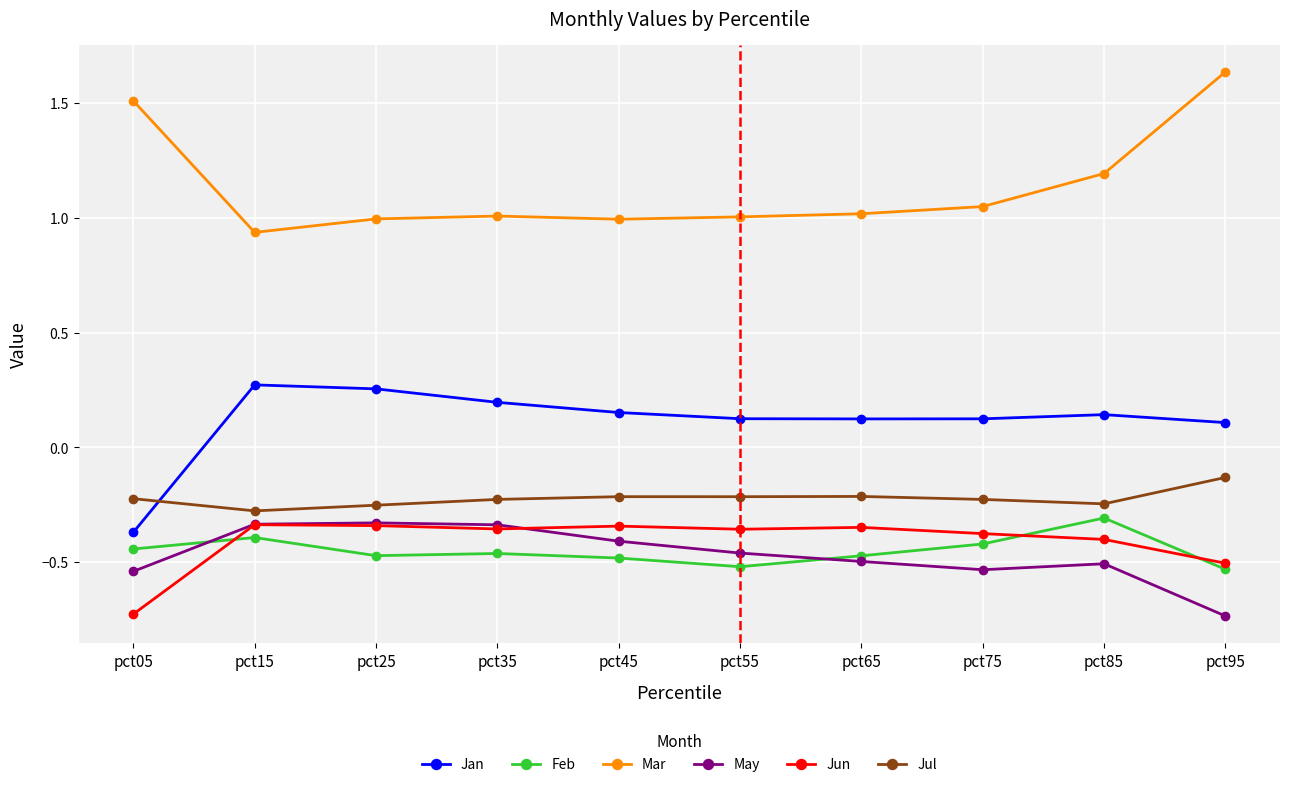

The value of Feb at pct55 is -0.5. True or false?

True